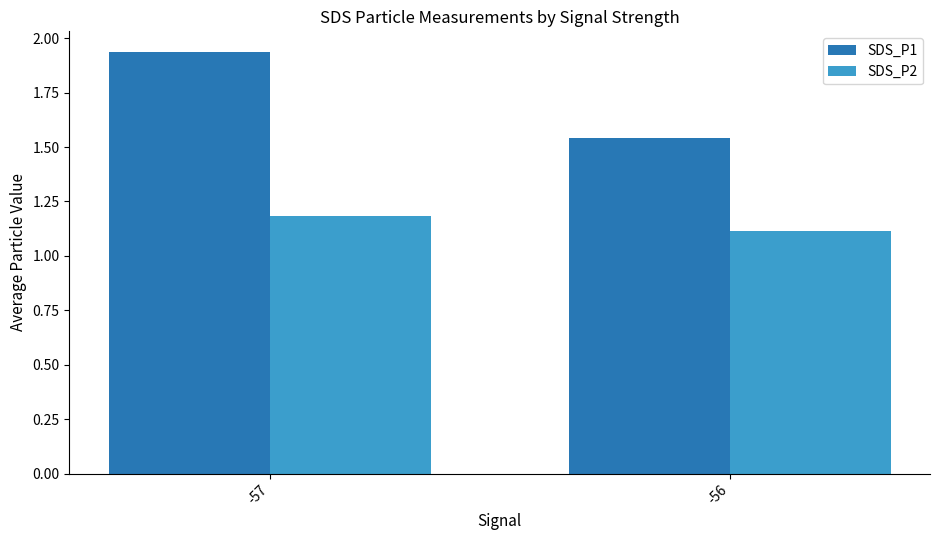

Which series changed the most between -57 and -56?

SDS_P1